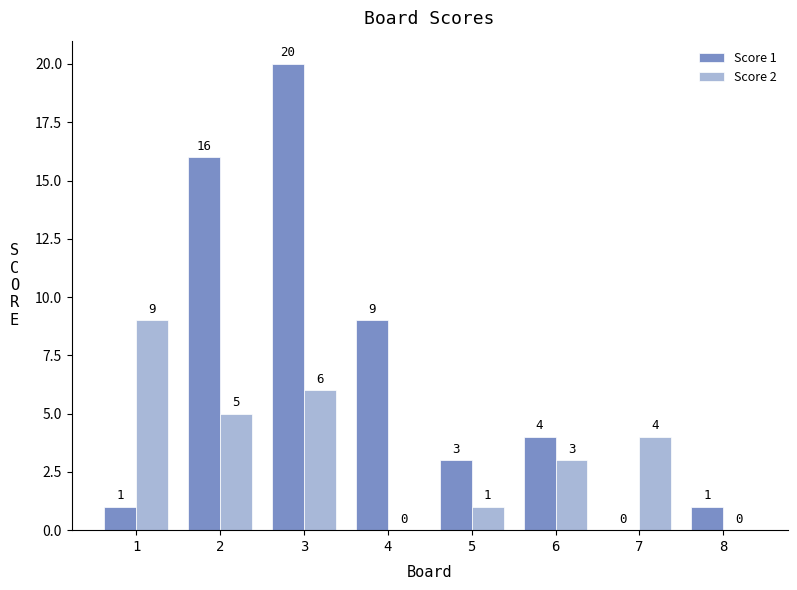

Which series has the largest total across all categories?

Score 1